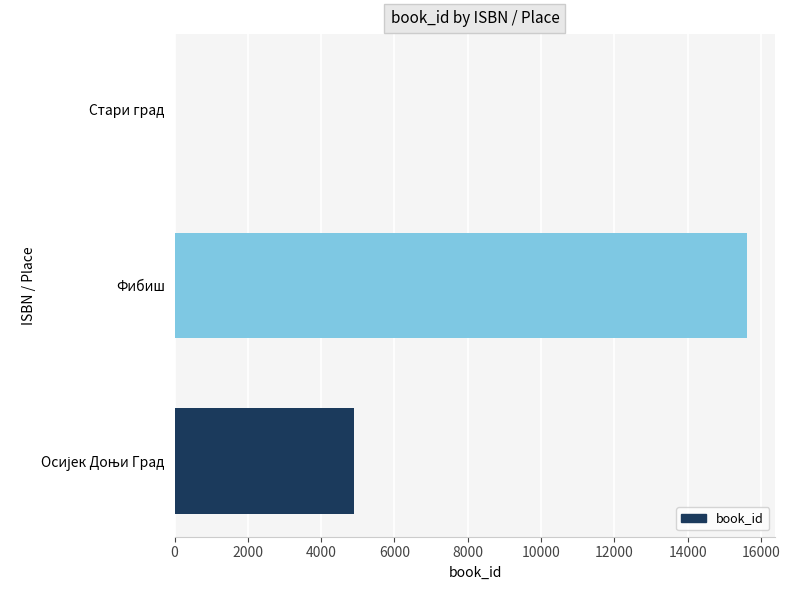

Between Стари град and Фибиш, which is larger?

Фибиш